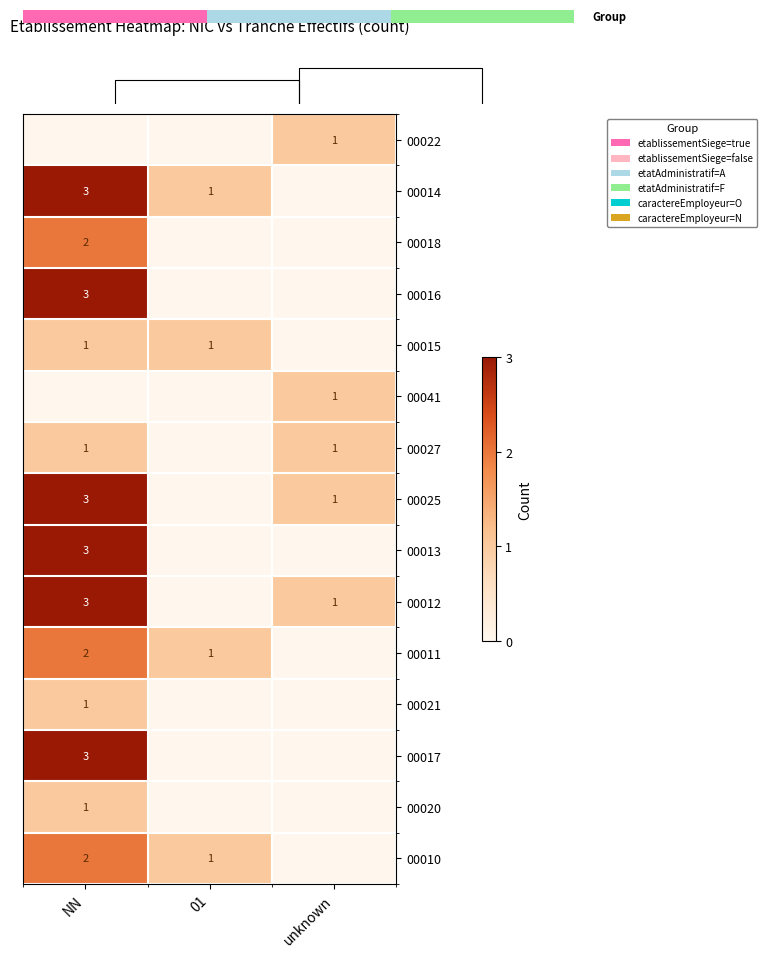

The value of 00010 at NN is 2. True or false?

True